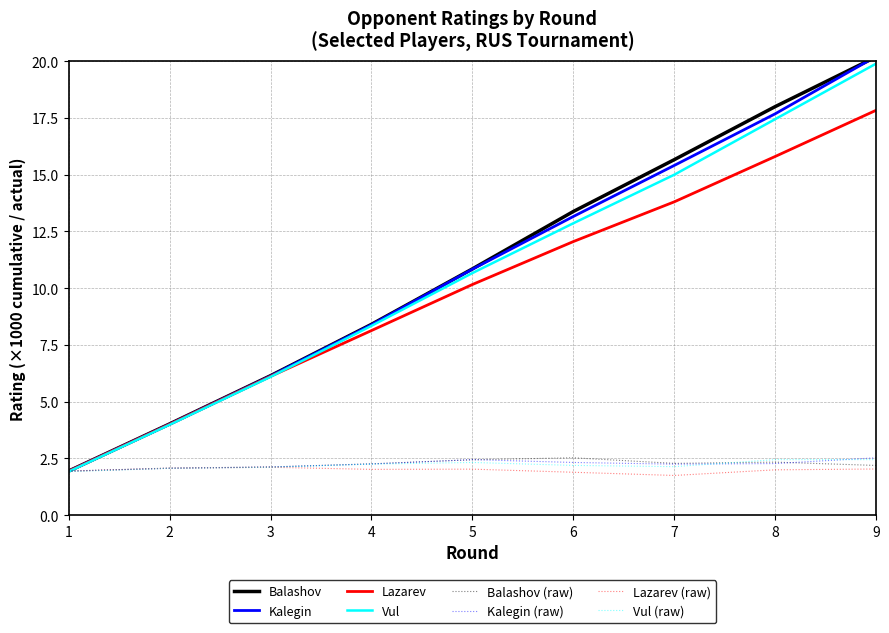

Is this an area chart (filled region under the line)?

No